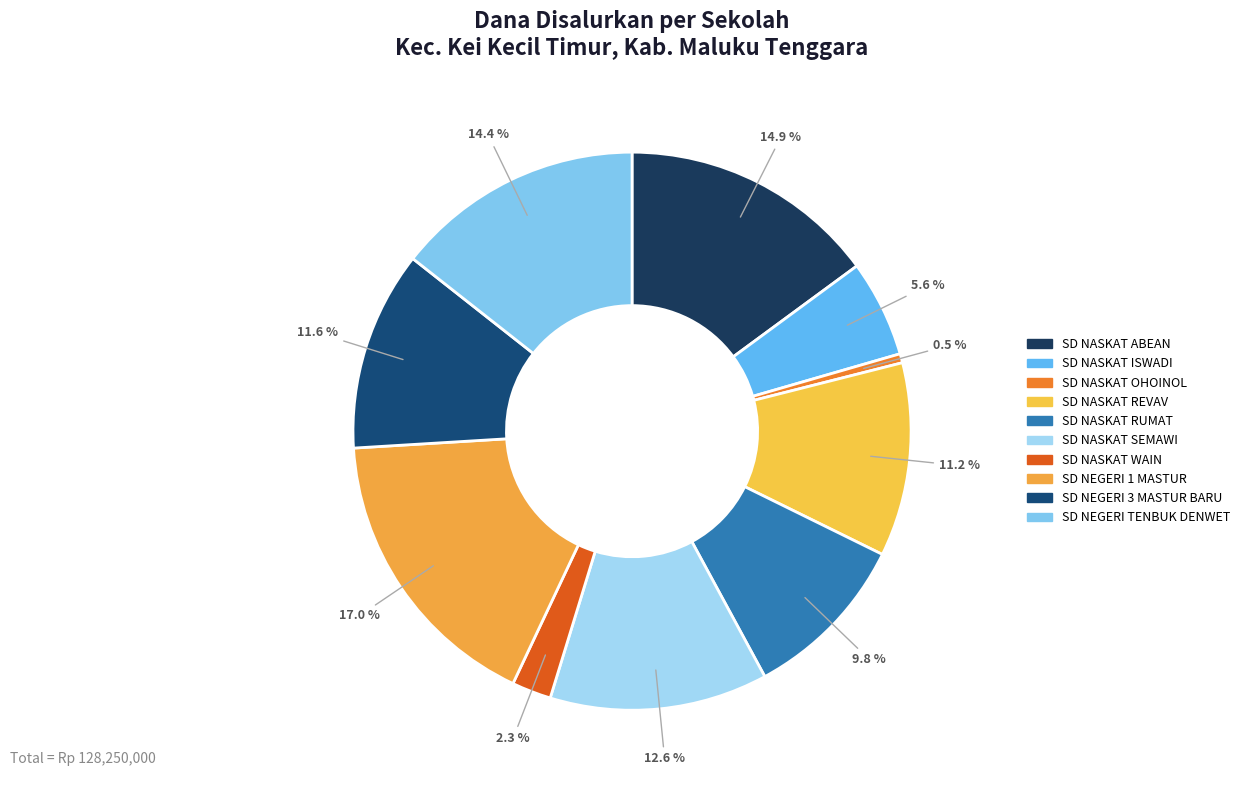

To the nearest percent, what portion does SD NASKAT OHOINOL represent?

1%